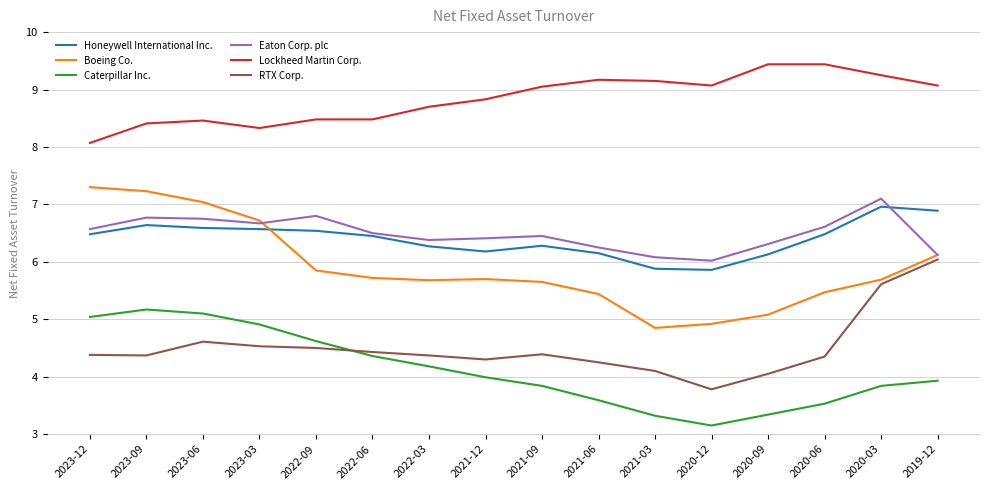

What is the difference between the highest and lowest values at 2020-12?

5.9